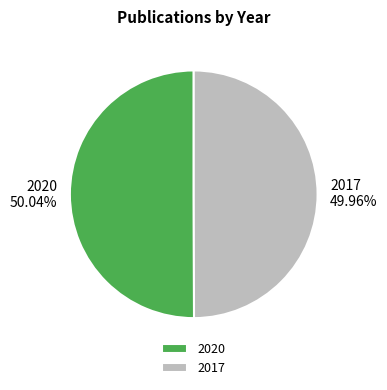

How many segments does this pie chart have?

2